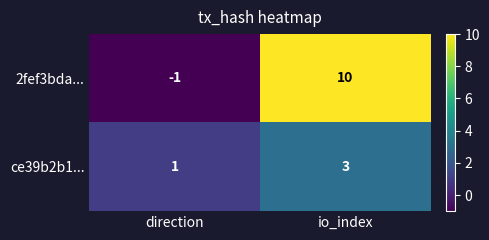

Reading left to right, transcribe all the data shown in this chart.

2fef3bda...: direction=-1	io_index=10
ce39b2b1...: direction=1	io_index=3